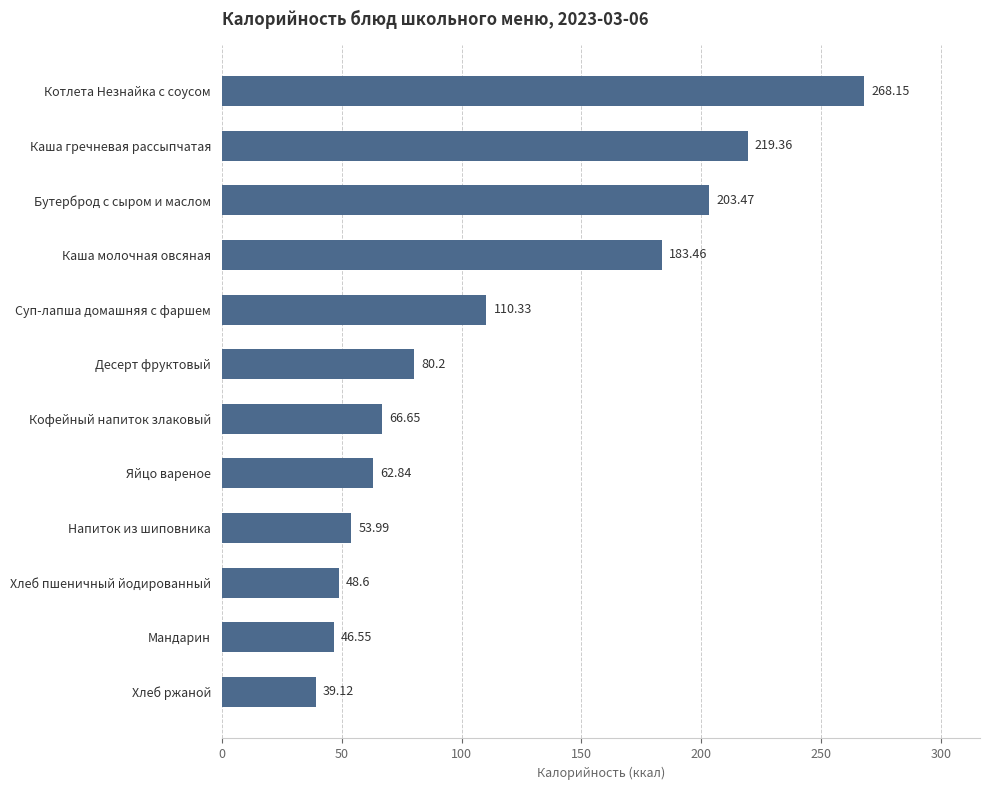

What is the difference between the second highest and second lowest values?

172.8